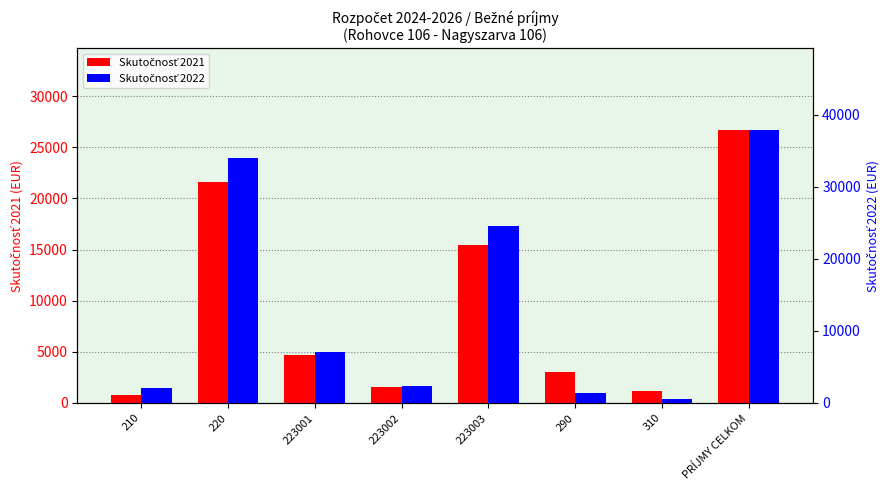

Rank the series by their average value, from highest to lowest.

Skutočnosť 2022, Skutočnosť 2021